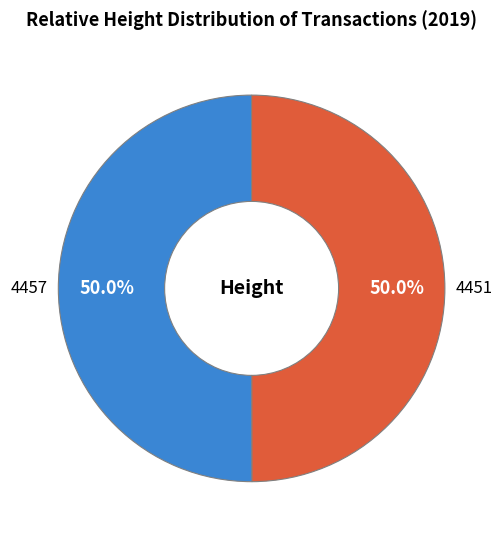

Approximately how many times larger is the value at 4457 compared to 4451?

1.0